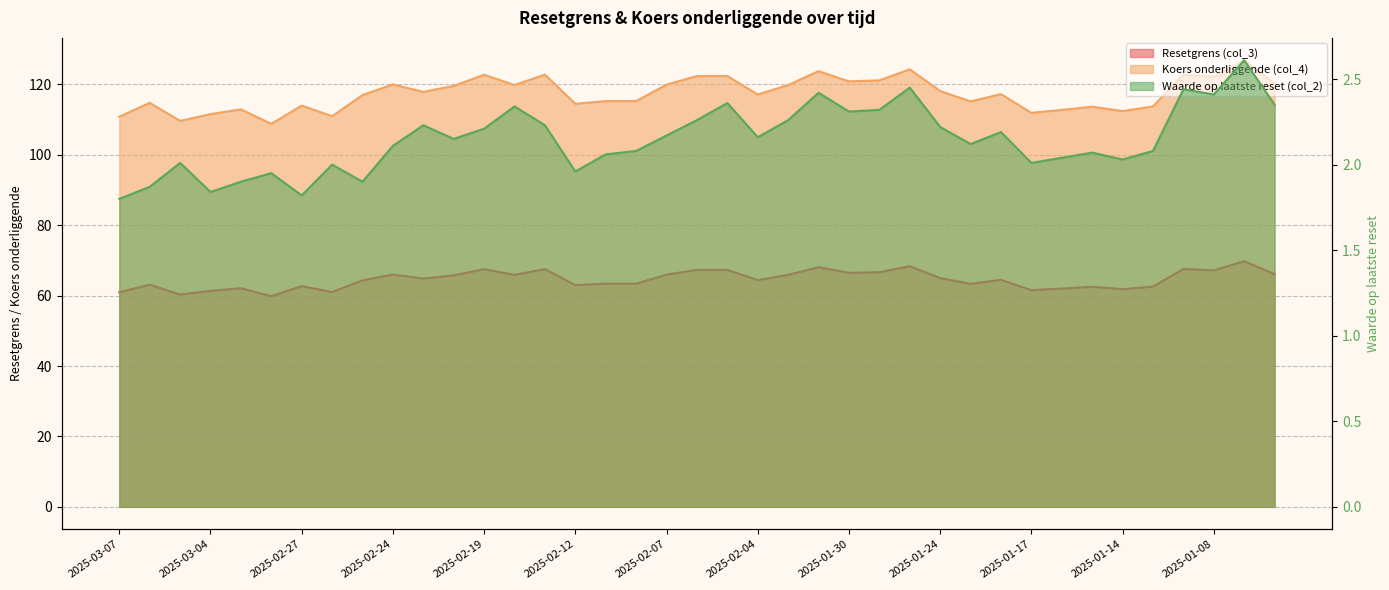

Rank the series at 2025-01-28 from highest to lowest value.

Koers onderliggende (col_4), Resetgrens (col_3), Waarde op laatste reset (col_2)